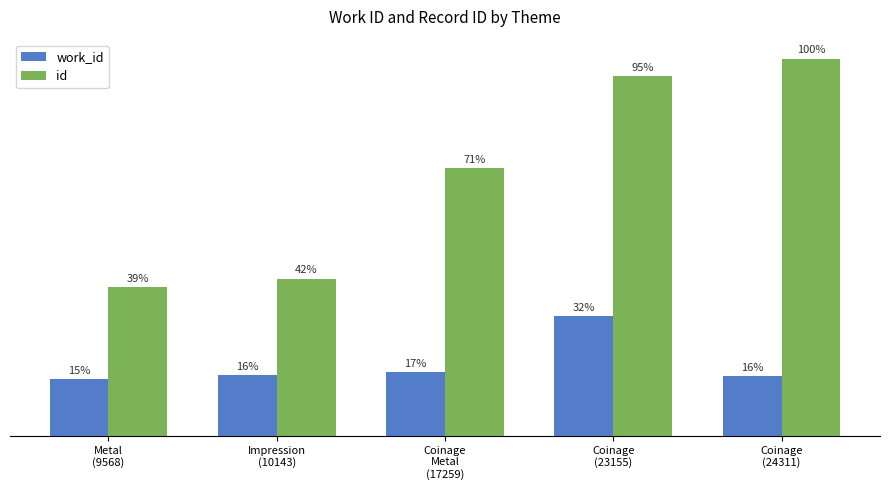

Reading right to left, transcribe all the data shown in this chart.

work_id: 3866	7753	4136	3915	3695
id: 24311	23155	17259	10143	9568